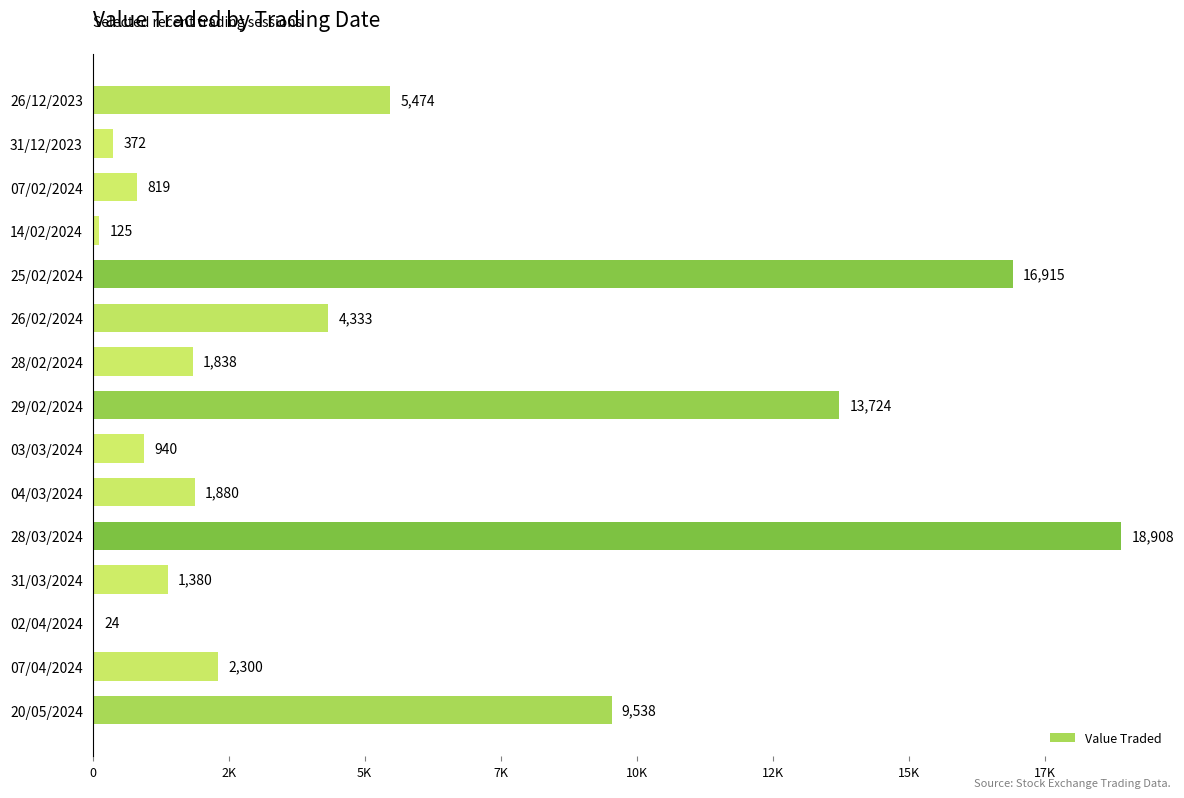

At which category does the chart reach its peak across all series?

28/03/2024